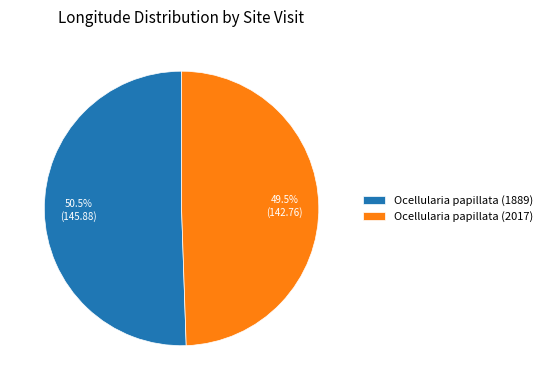

Rank the categories by value from highest to lowest.

Ocellularia papillata (1889), Ocellularia papillata (2017)